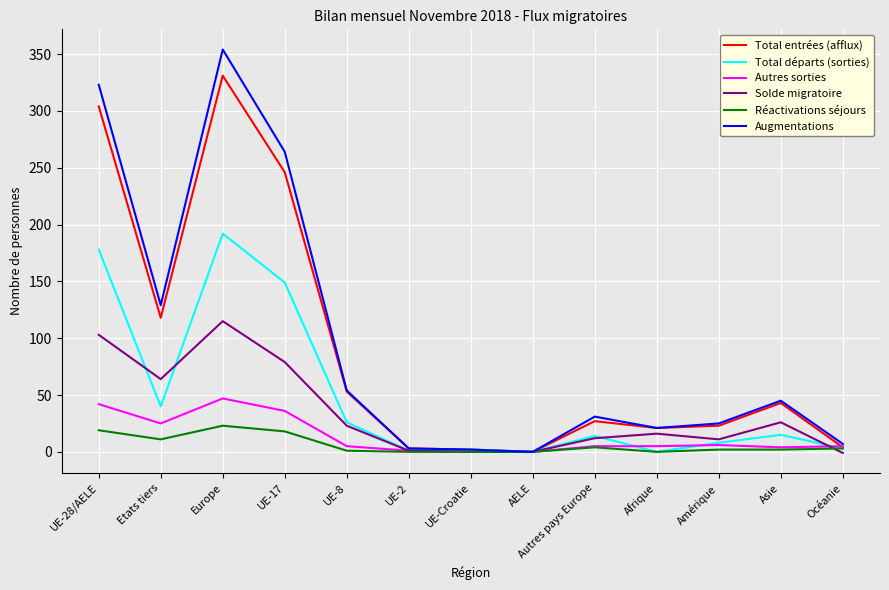

At which category does Total départs (sorties) reach its first local valley?

Etats tiers